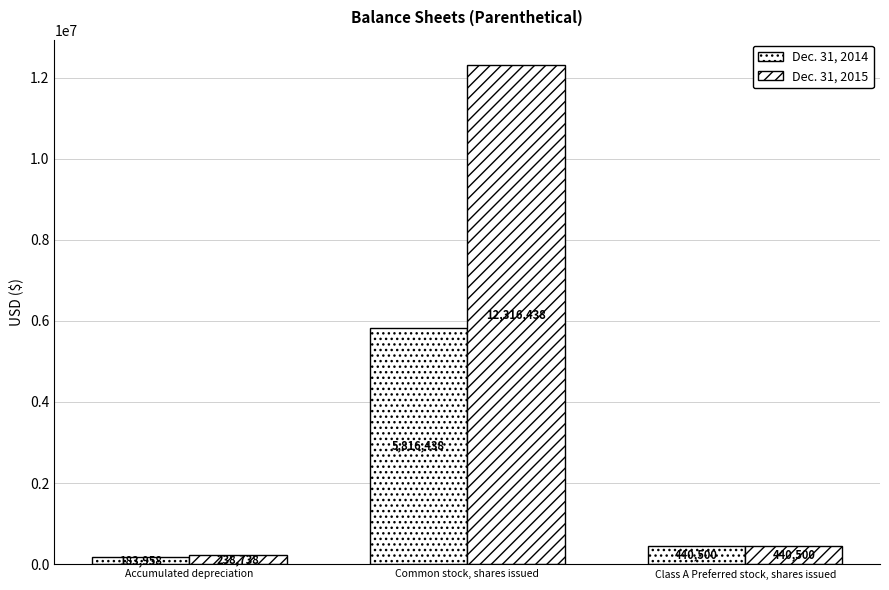

How many categories are shown in the chart?

3